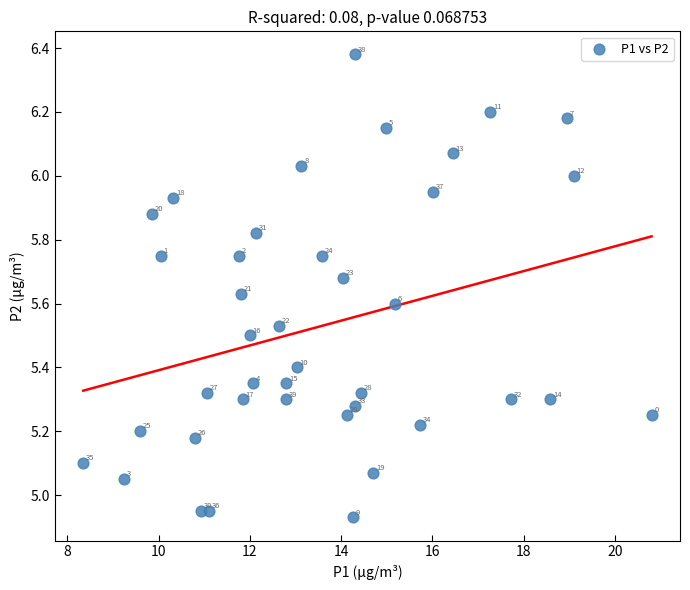

What is the range of X values (max minus min)?

12.5